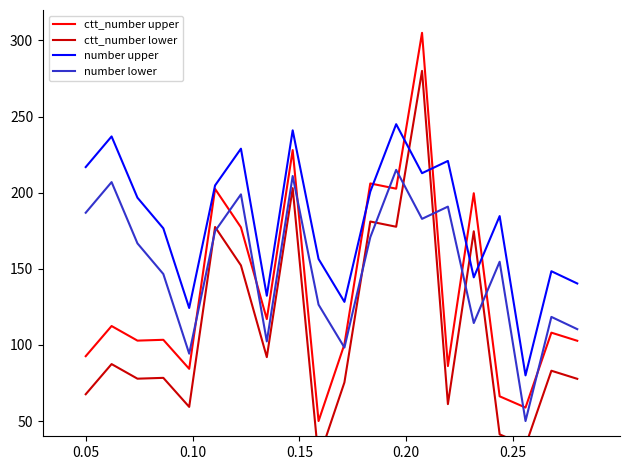

How many intersections are there between number lower and ctt_number lower?

8